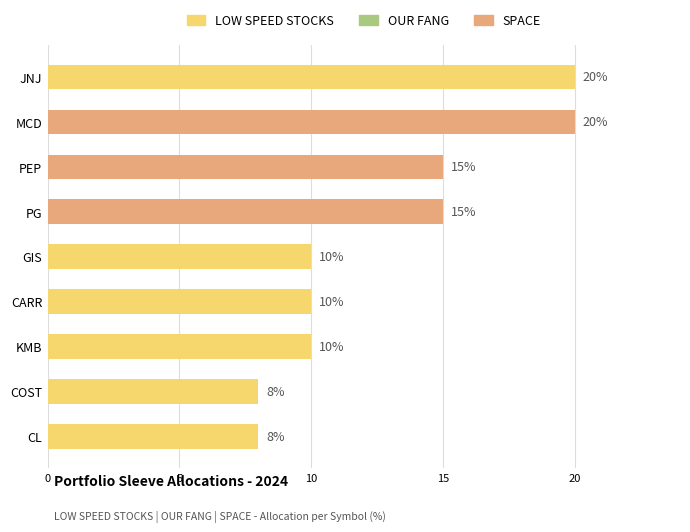

Reading bottom to top, extract all data points from this chart.

8	8	10	10	10	15	15	20	20